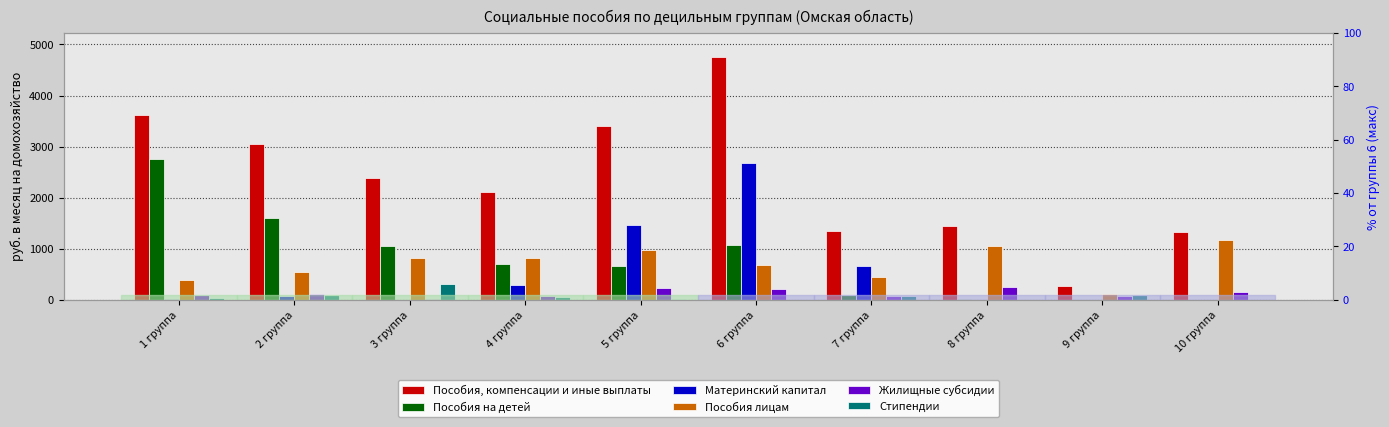

Which series changed the most between 4 группа and 8 группа?

Пособия на детей